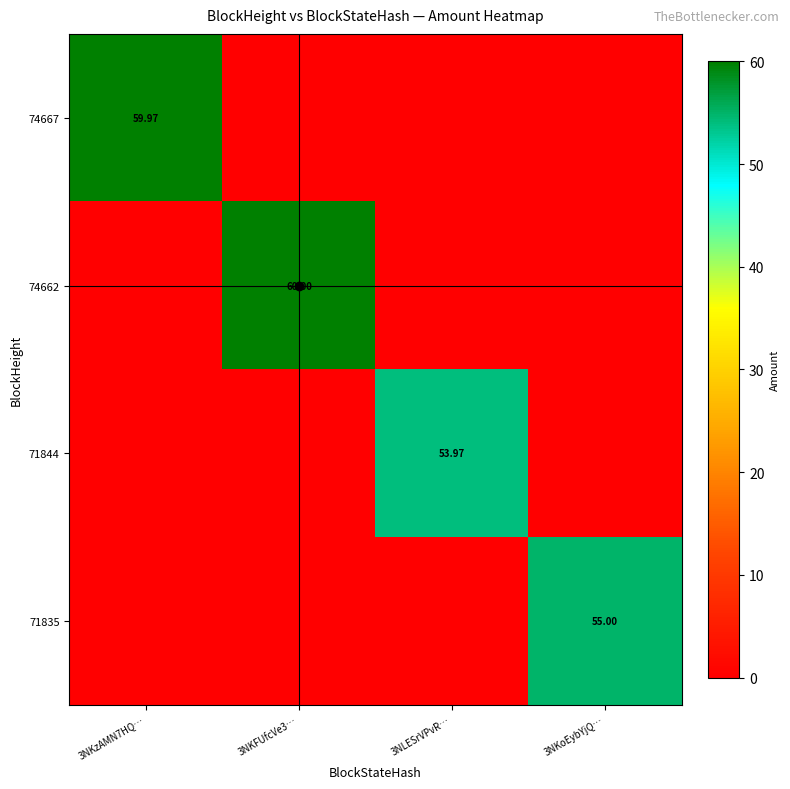

True or false: 74662 has a value of 99.0 at 3NKFUfcVe3….

False